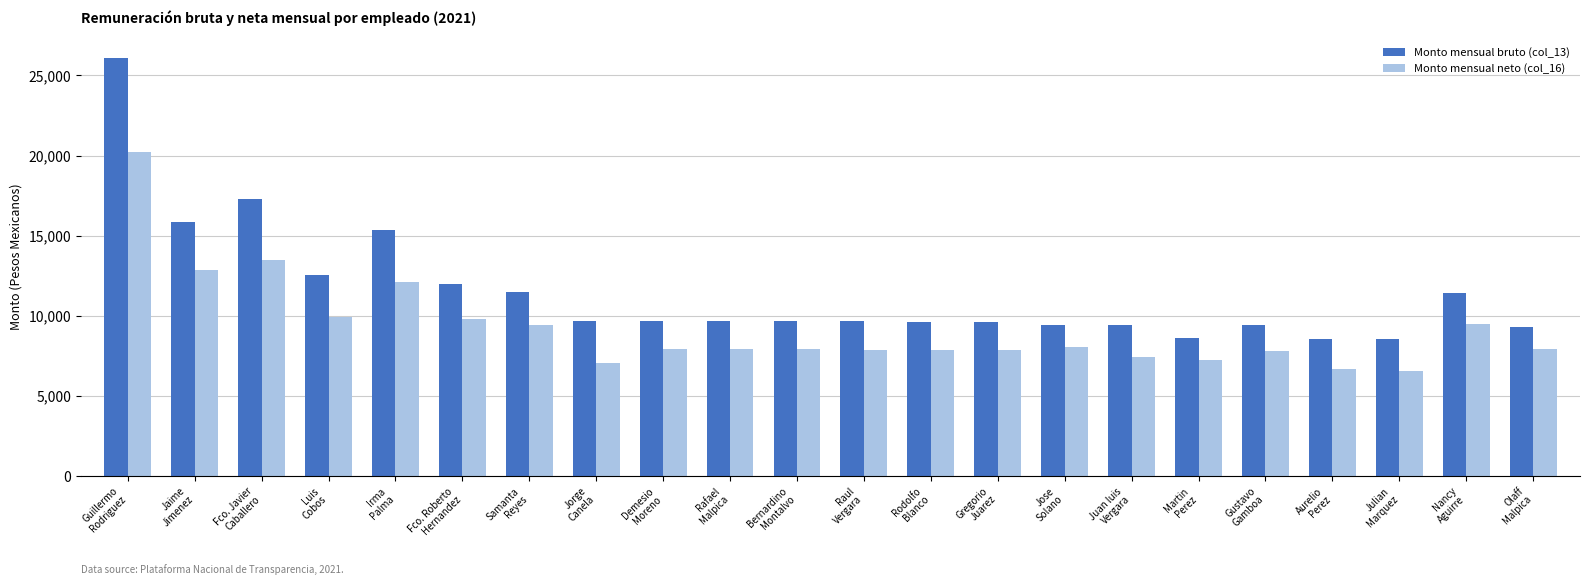

How many data points in Monto mensual bruto (col_13) are above 9692?

13